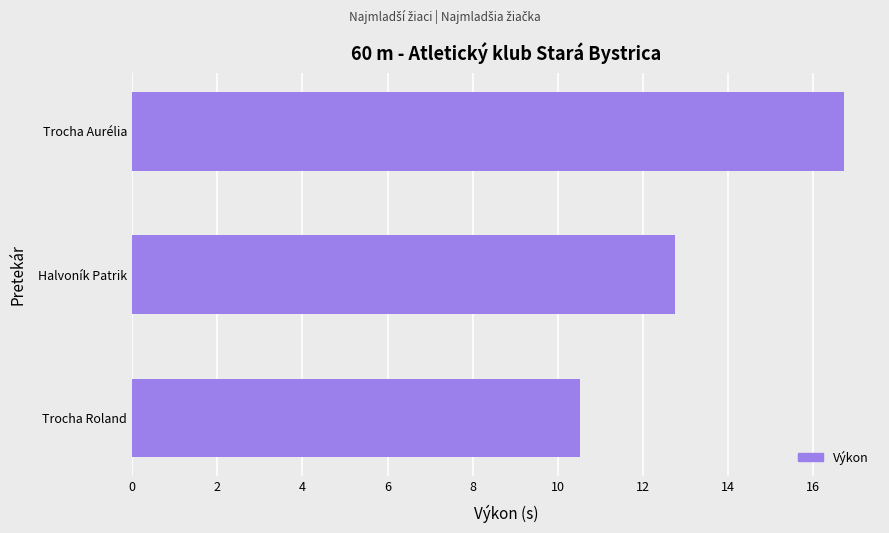

What is the difference between the values at Trocha Roland and Trocha Aurélia?

6.2